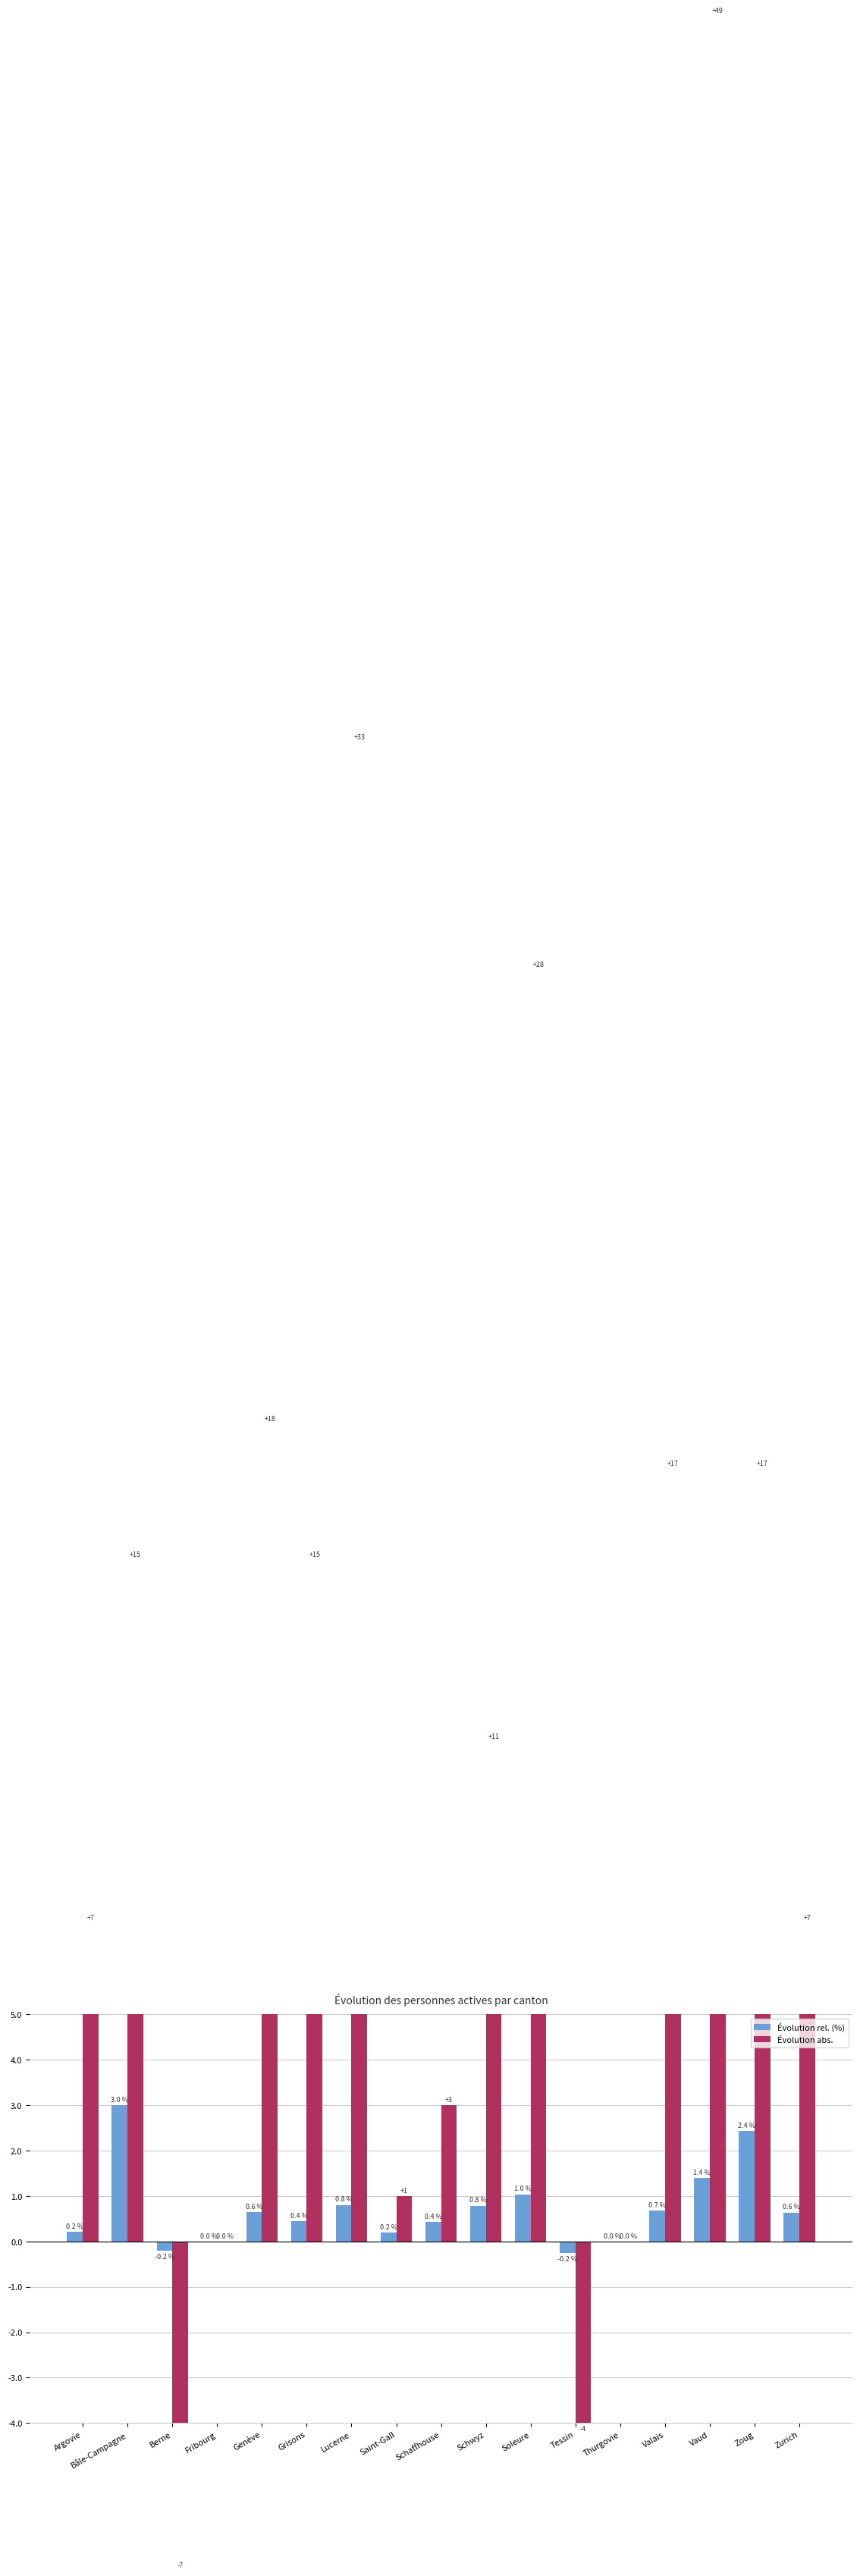

What position from the right is Schwyz?

8